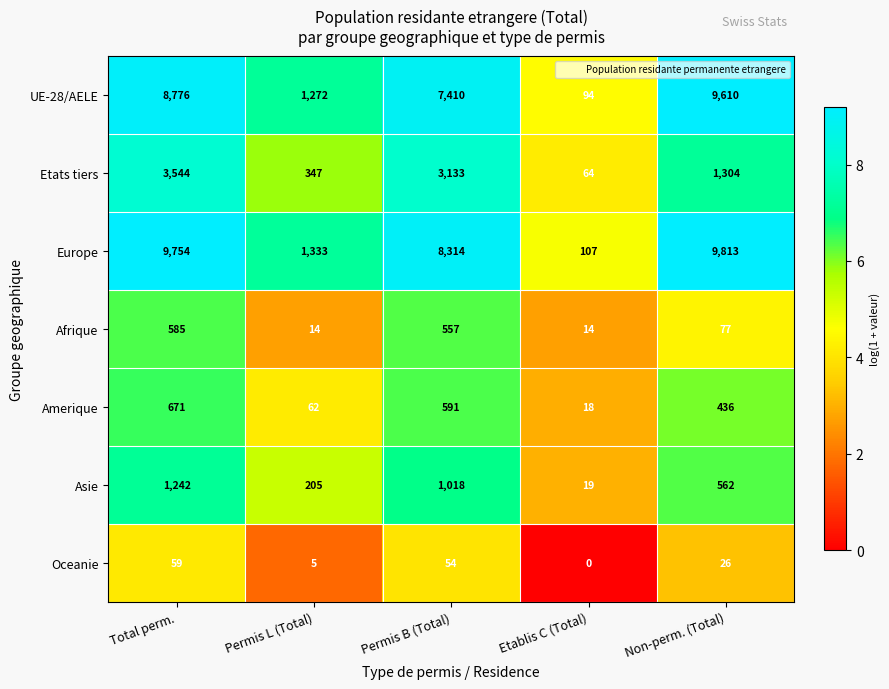

Is the value of Oceanie at Permis B (Total) greater than the value of UE-28/AELE at Permis B (Total)?

No